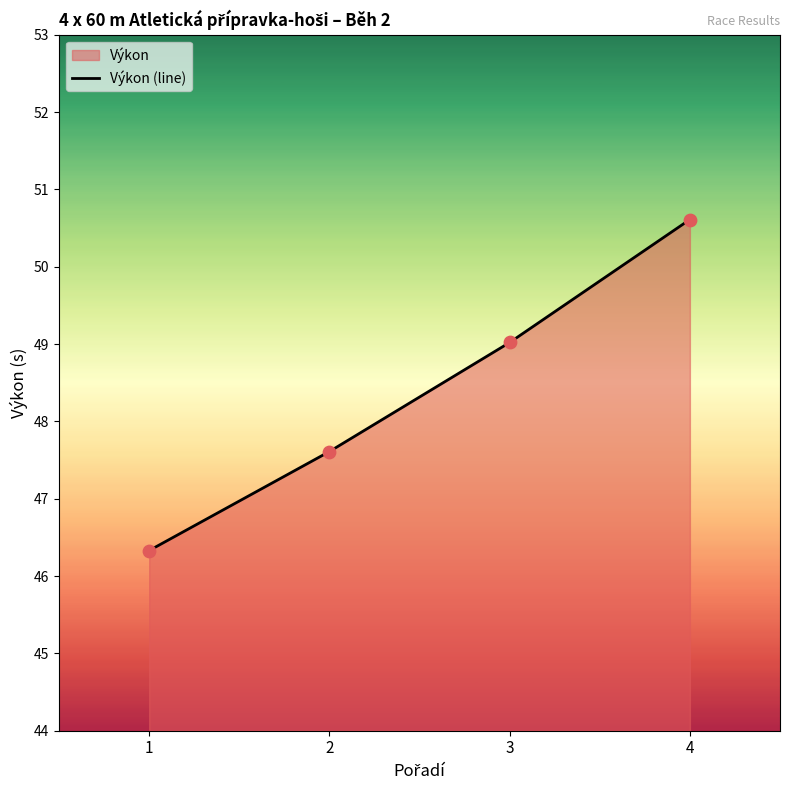

Between 4 and 1, which is larger?

4